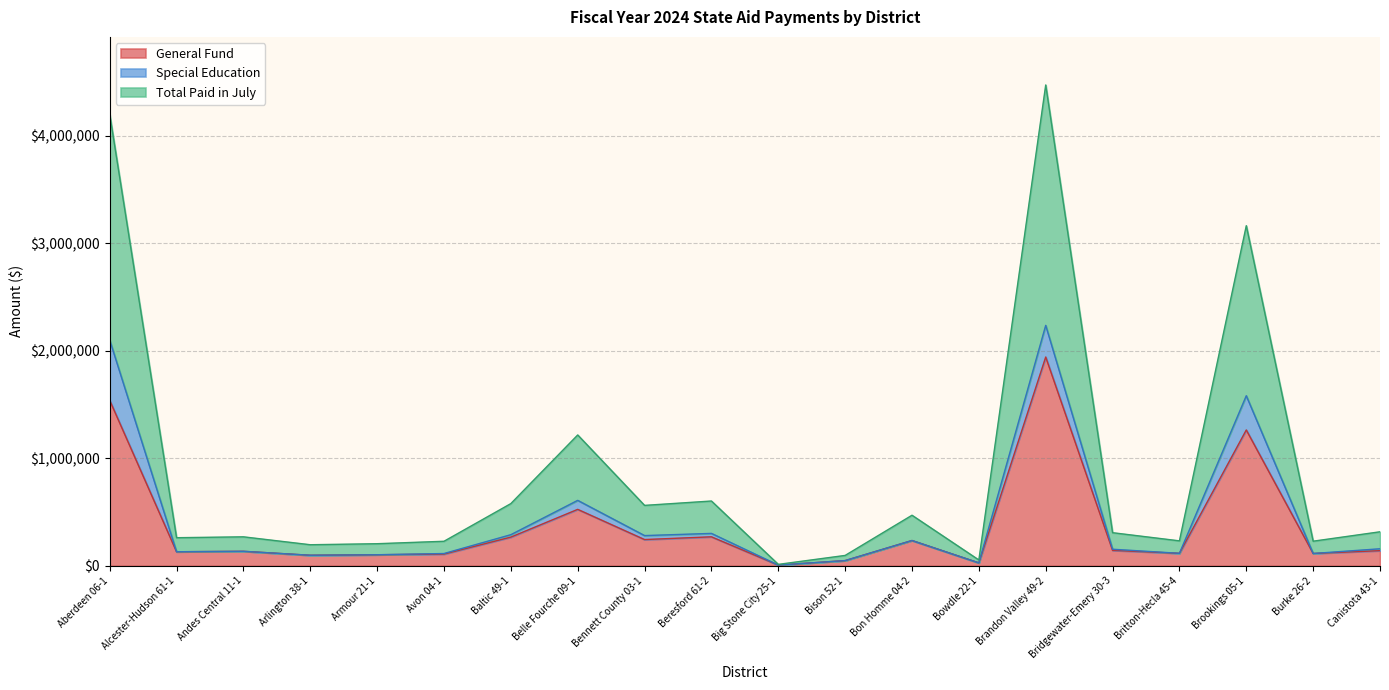

At which label does General Fund reach its minimum?

Big Stone City 25-1